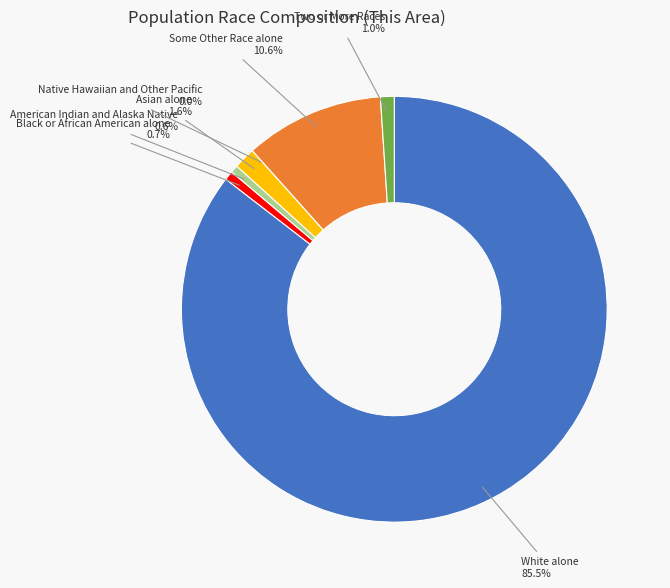

Is White alone the majority of the pie?

Yes